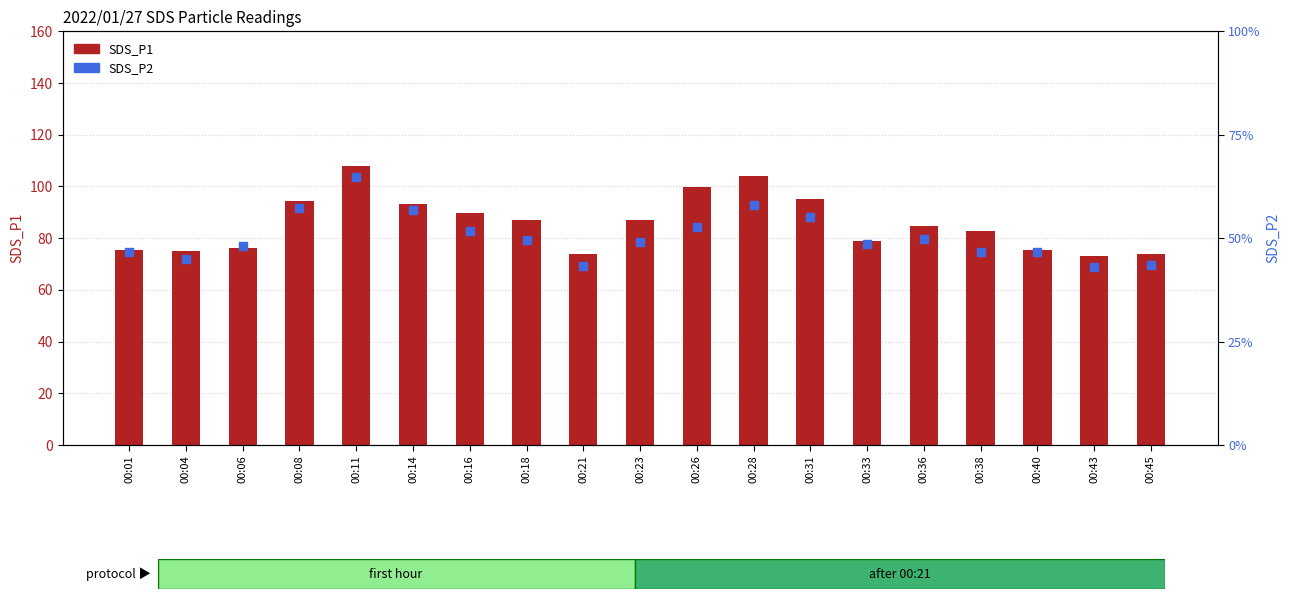

Which series contains the lowest Y value?

SDS_P2